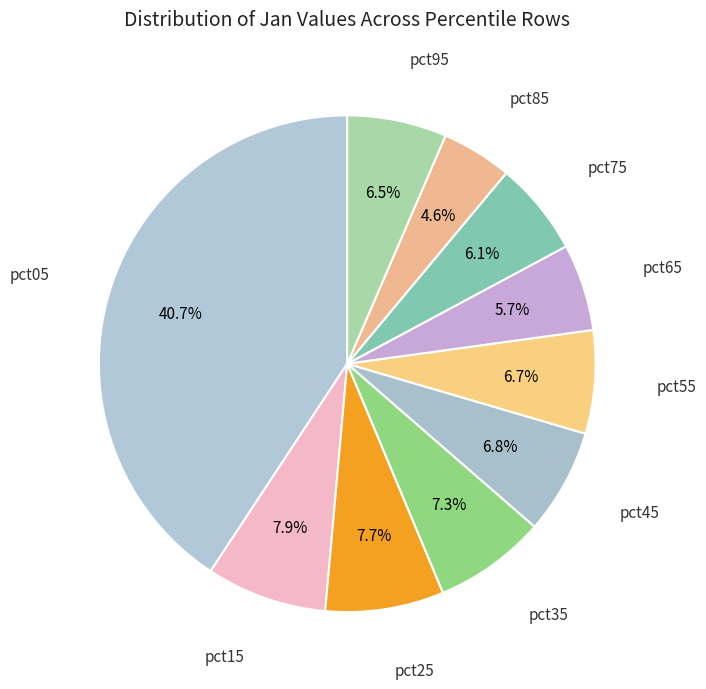

Does any single category account for the majority?

No